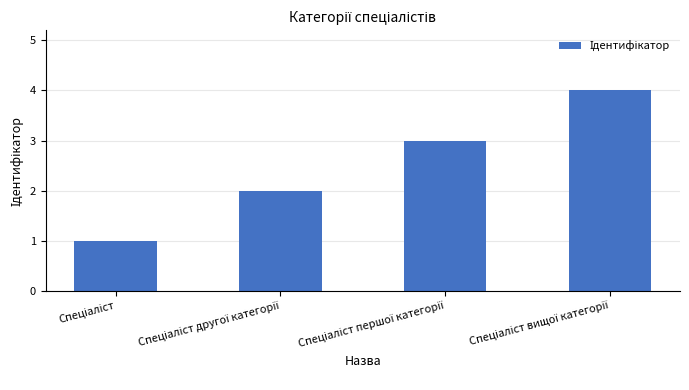

What is the sum of all values?

10